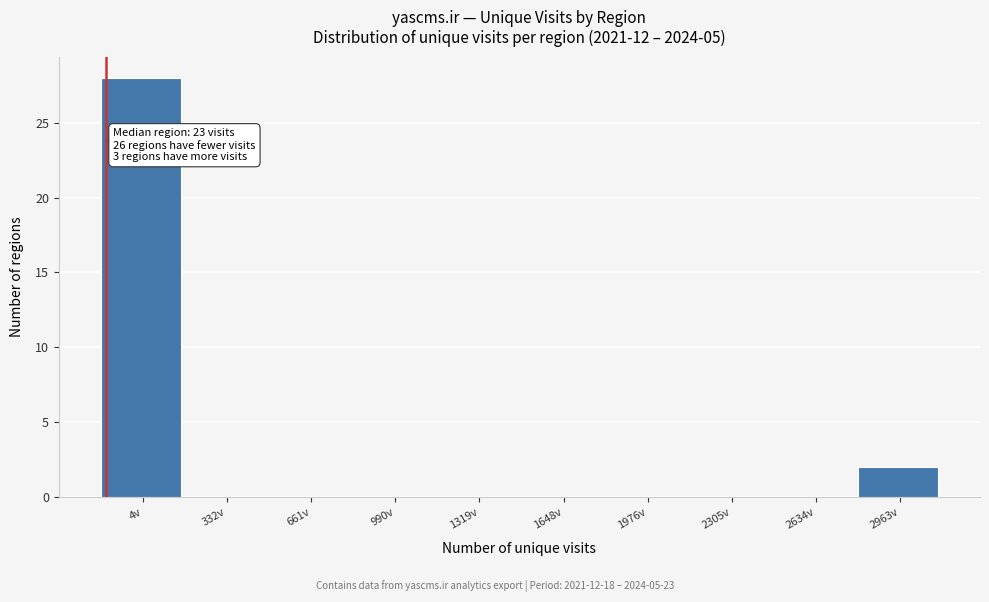

Reading left to right, extract all data points from this chart.

4v=28	332v=0	661v=0	990v=0	1319v=0	1648v=0	1976v=0	2305v=0	2634v=0	2963v=2